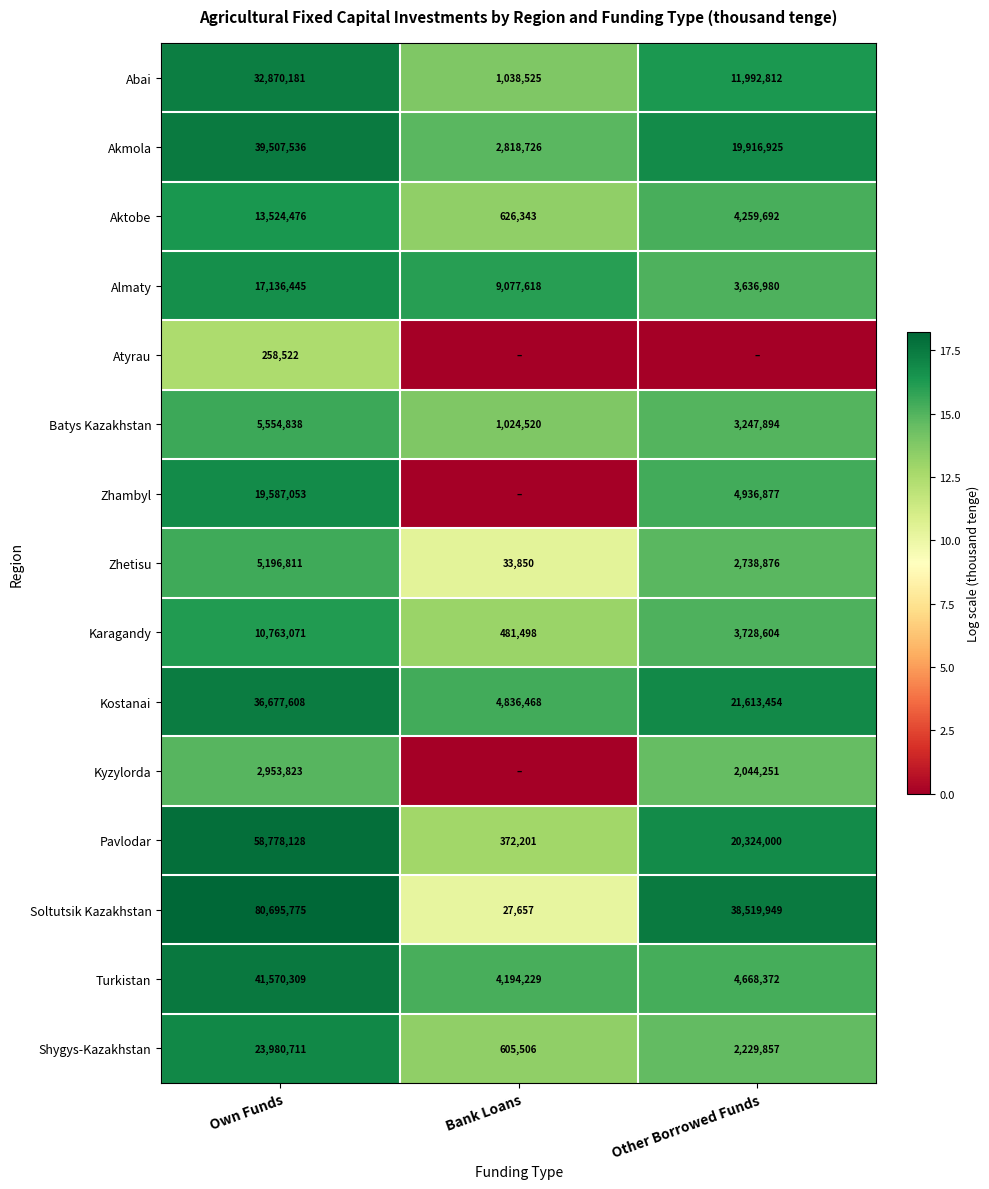

Is the value of Zhambyl at Own Funds greater than the value of Akmola at Own Funds?

No